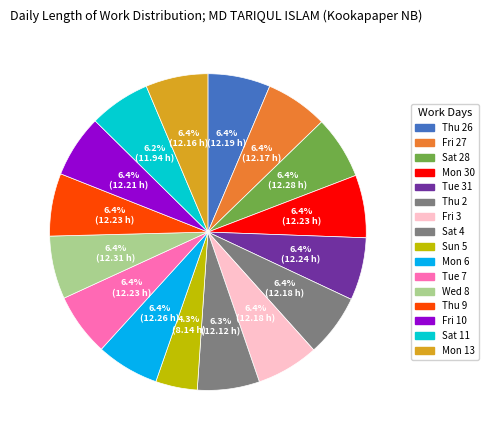

How many segments does this pie chart have?

16